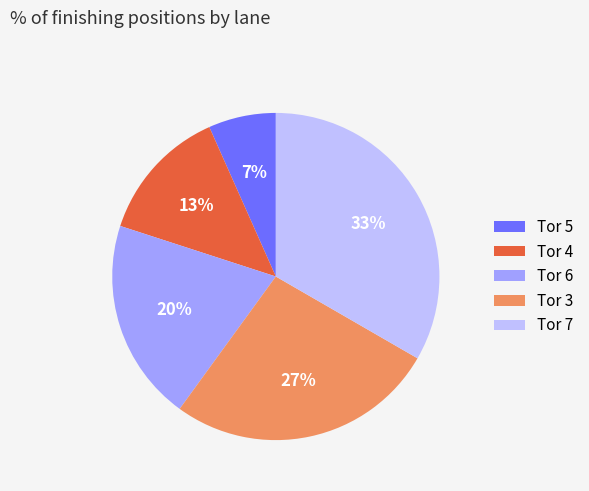

To the nearest percent, what portion does Tor 6 represent?

20%